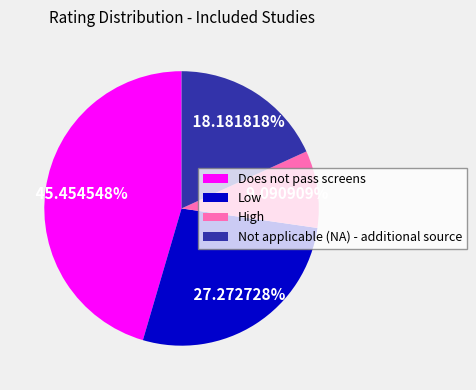

To the nearest percent, what portion does High represent?

9%